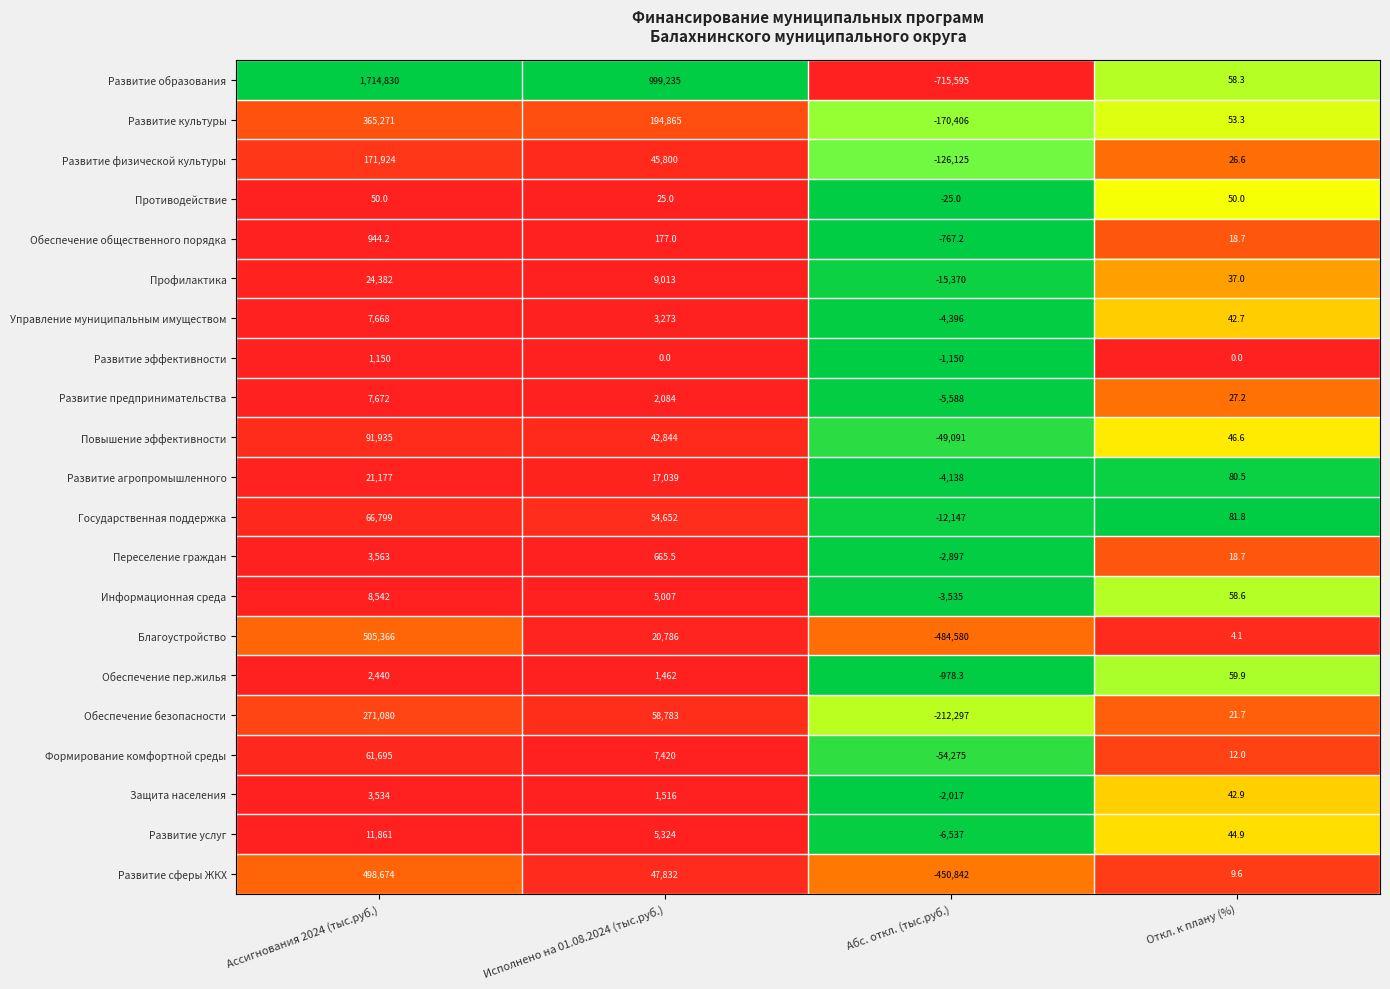

List the labels in order of Развитие сферы ЖКХ value, smallest first.

Абс. откл. (тыс.руб.), Откл. к плану (%), Исполнено на 01.08.2024 (тыс.руб.), Ассигнования 2024 (тыс.руб.)